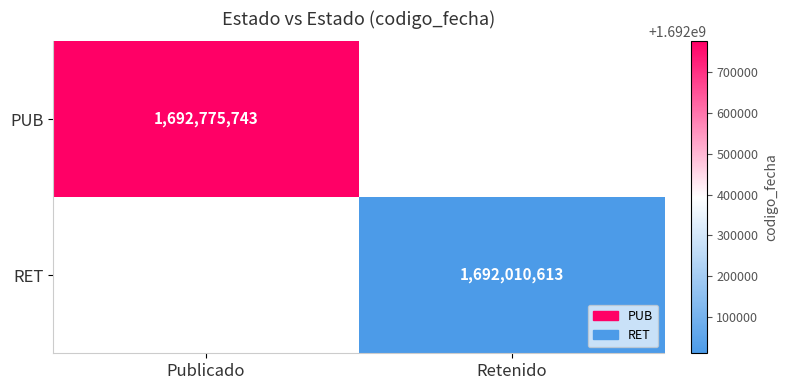

Is it true that RET equals 922103551 at Retenido?

False